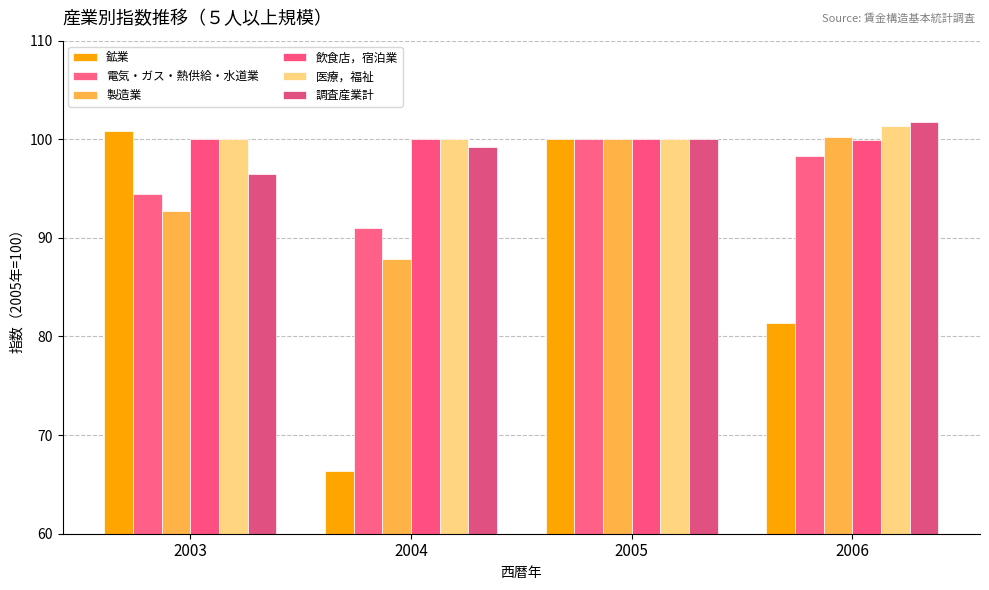

Is it true that 医療，福祉 equals 181.3 at 2006?

False